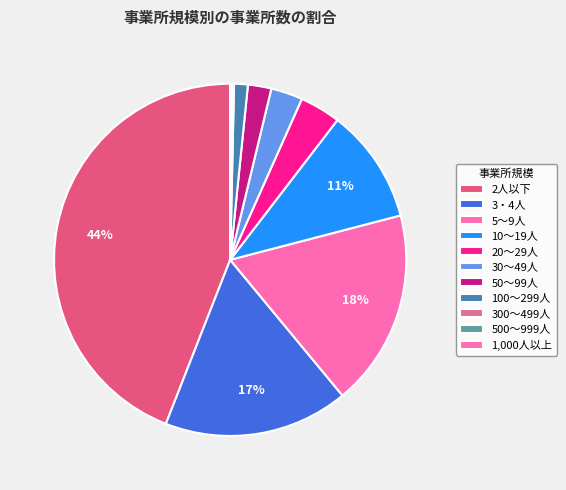

Which category has the smallest portion of the pie?

1,000人以上